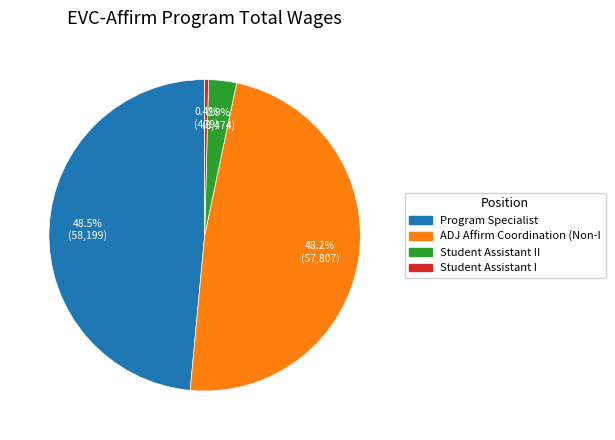

Is there any slice that represents more than half of the pie?

No